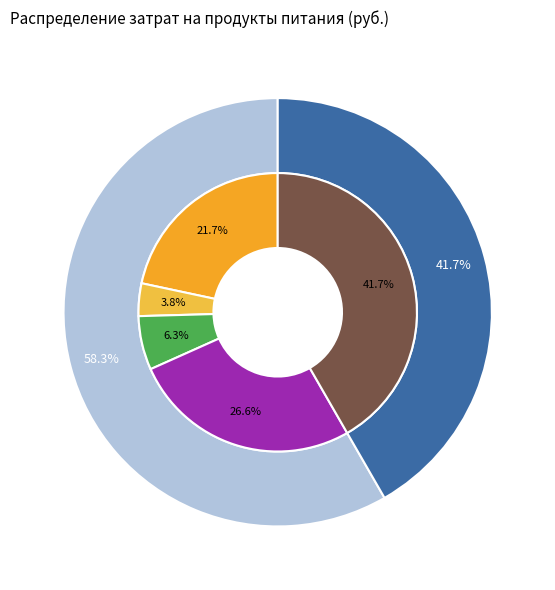

To the nearest percent, what is the difference between the сахар and Яицо куриное slice percentages?

35%